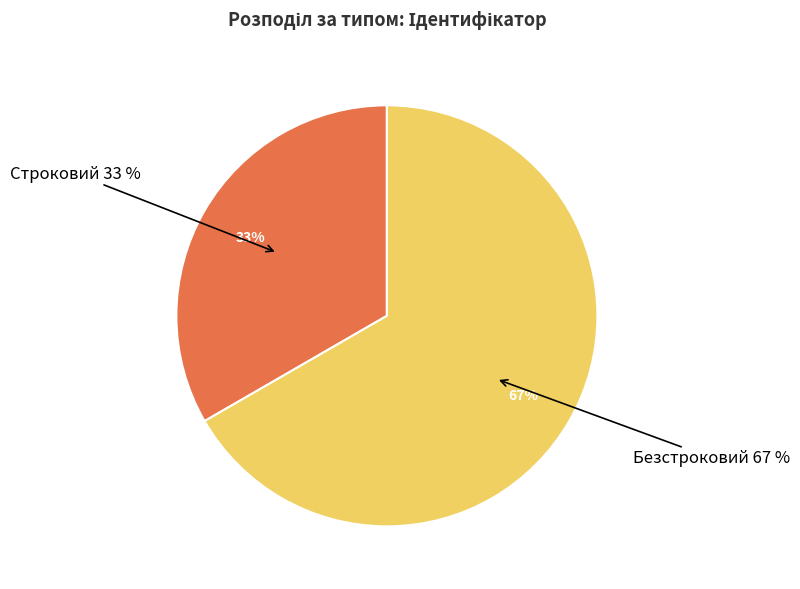

What is the majority slice?

Безстроковий